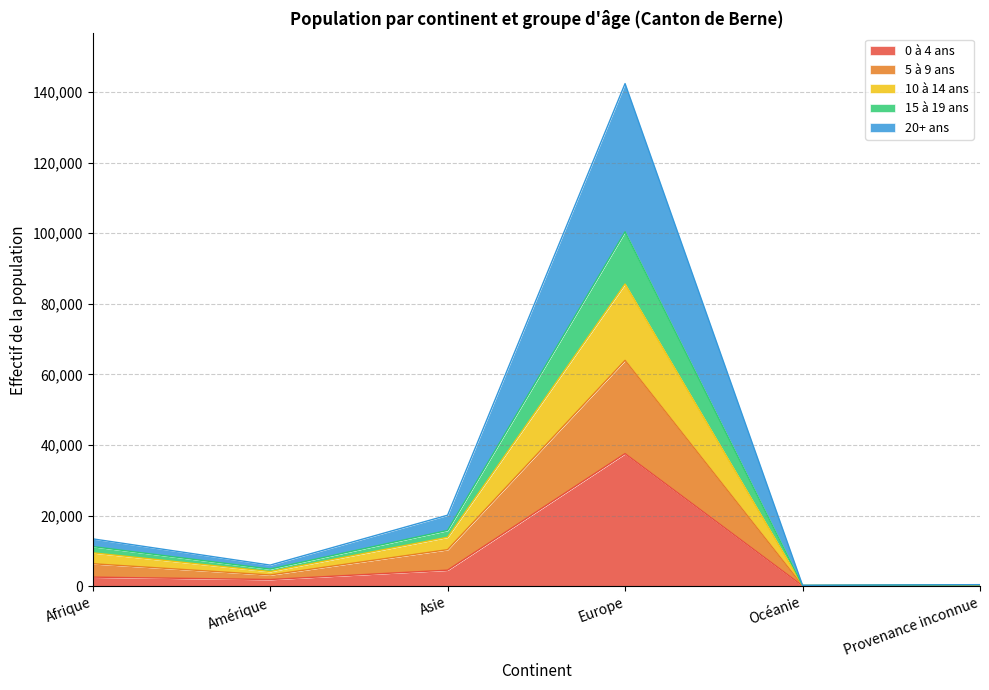

At which category is the sum across all series the highest?

Europe